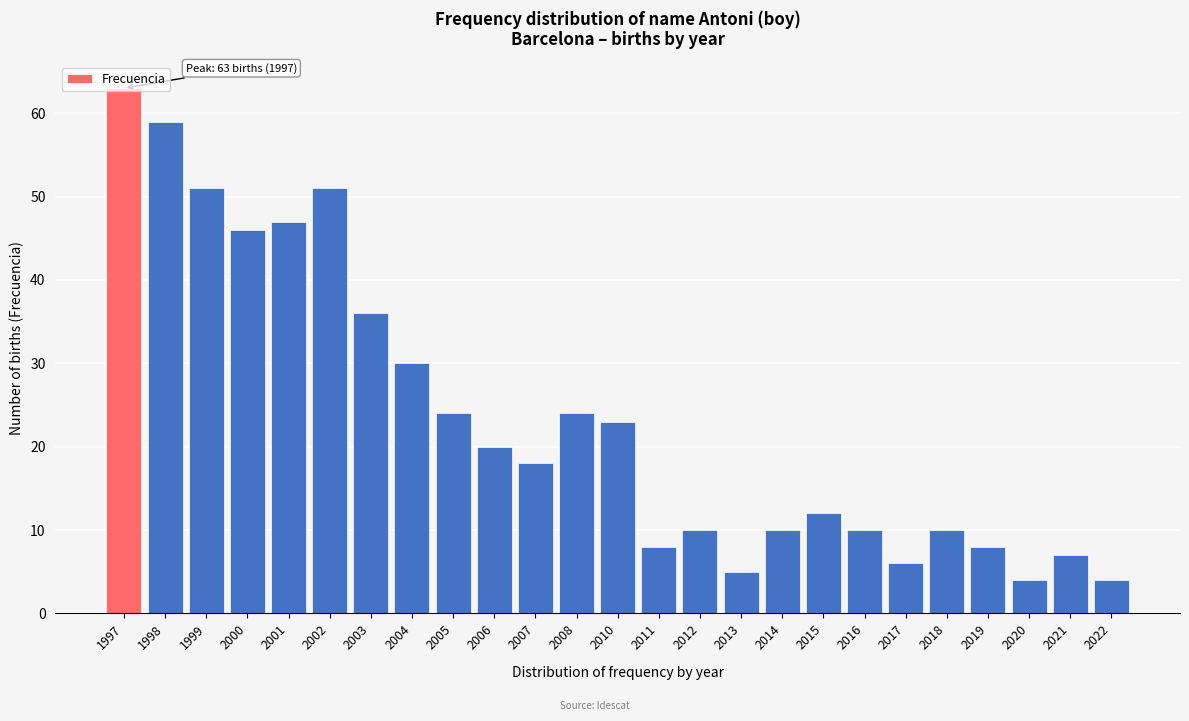

What value does the data have at 2003?

36